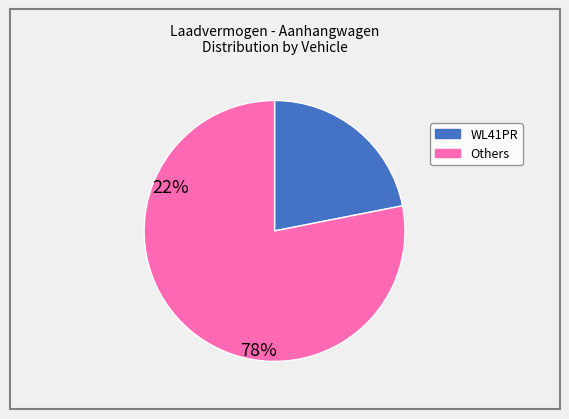

How many slices are in this pie chart?

2